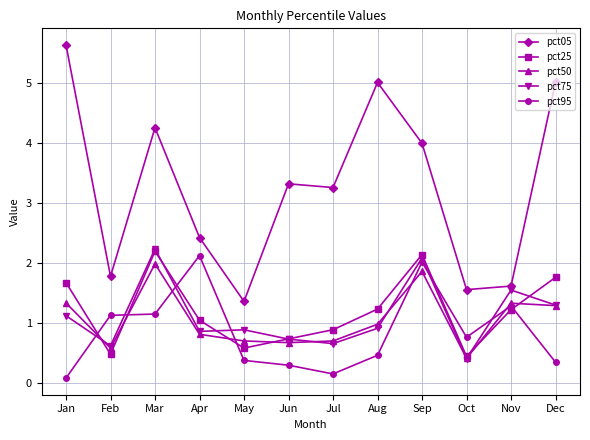

What is the maximum value for pct75?

2.2